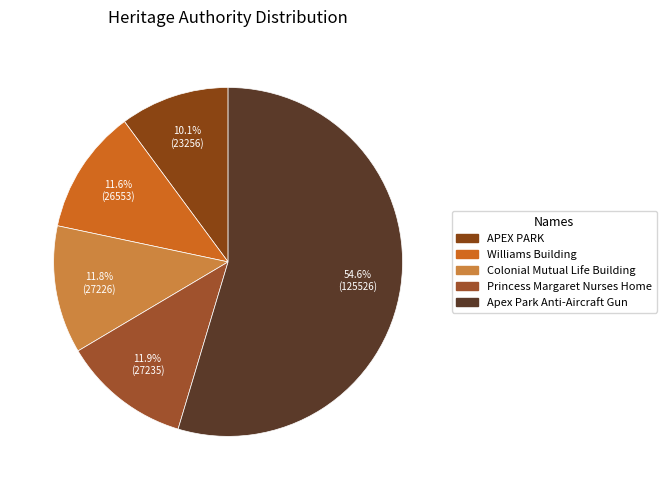

What percentage is the Princess Margaret Nurses Home slice, to the nearest percent?

12%